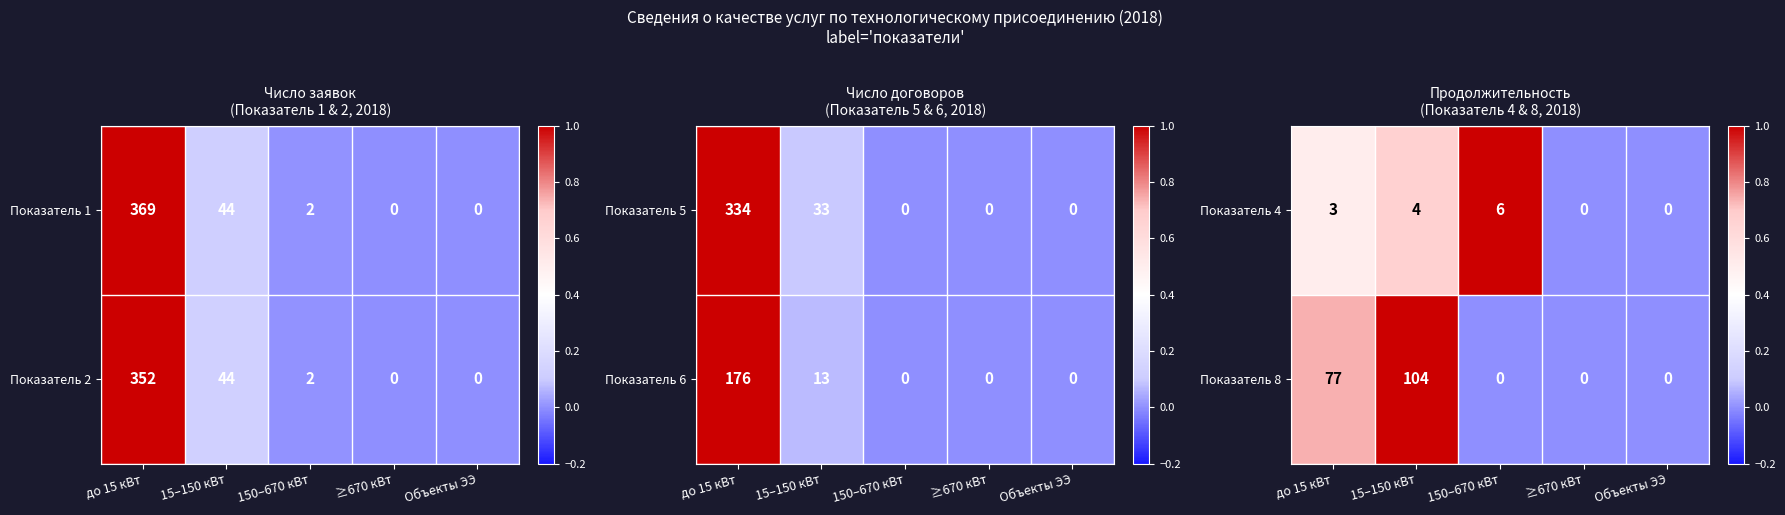

How many distinct data groups are displayed?

2